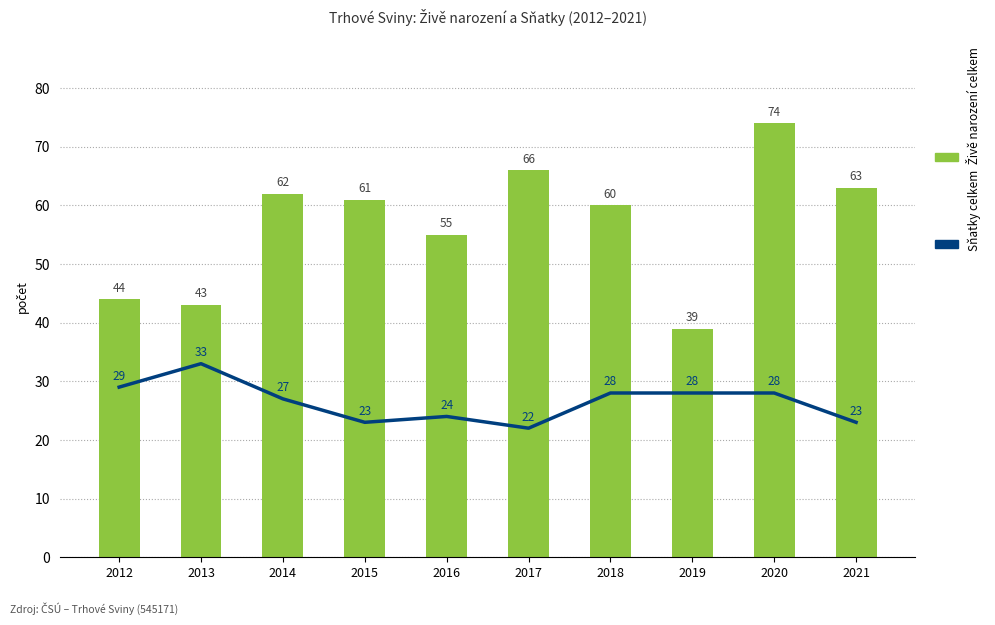

What is the difference between the maximum and minimum values in the Sňatky celkem series?

11